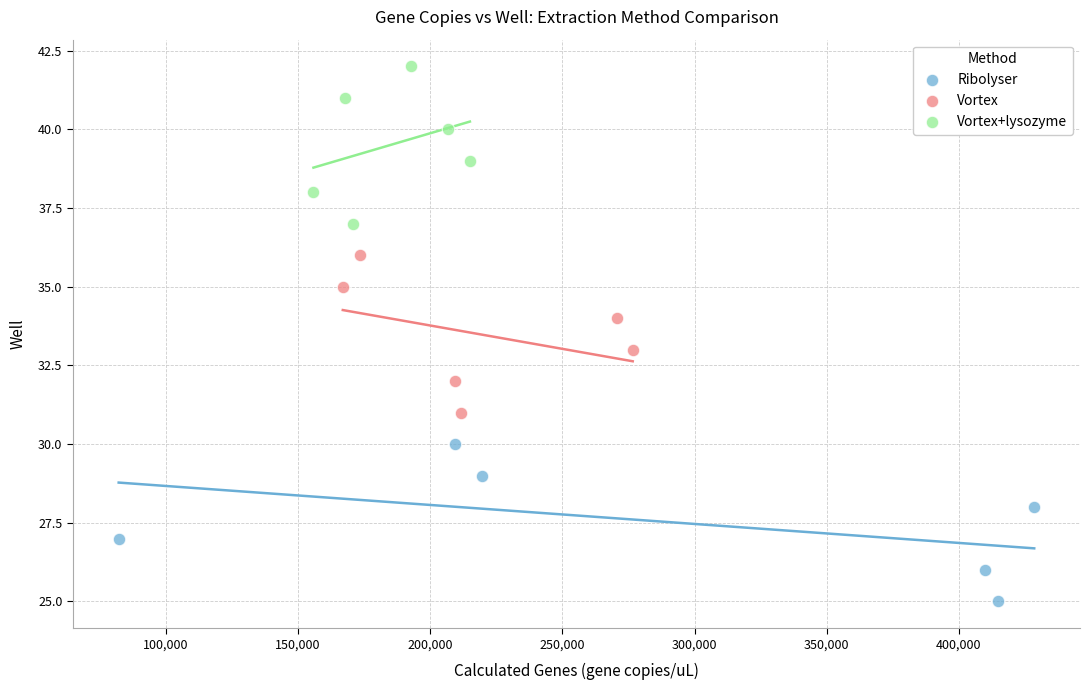

Which series reaches the minimum Y coordinate?

Ribolyser